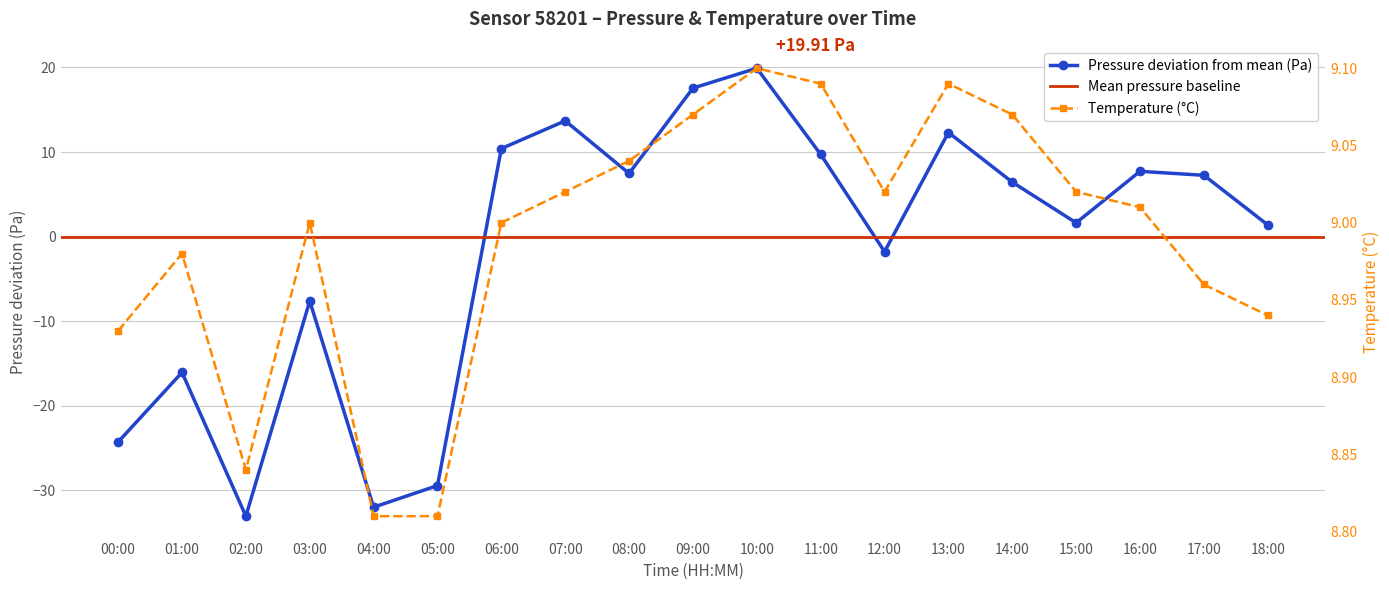

The value of pressure at 11:00 is 17.0. True or false?

False